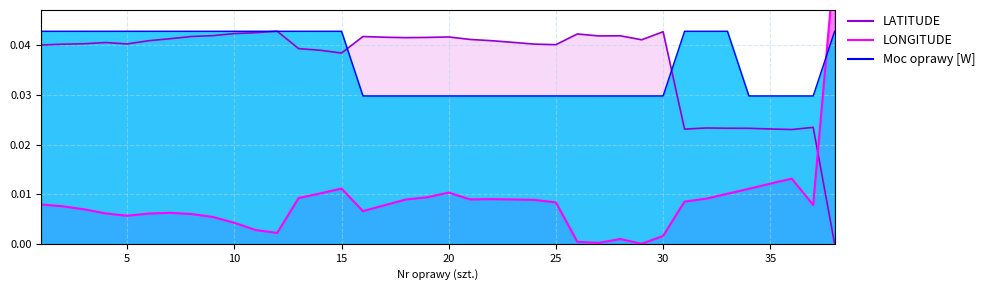

At which category is the sum across all series the highest?

38